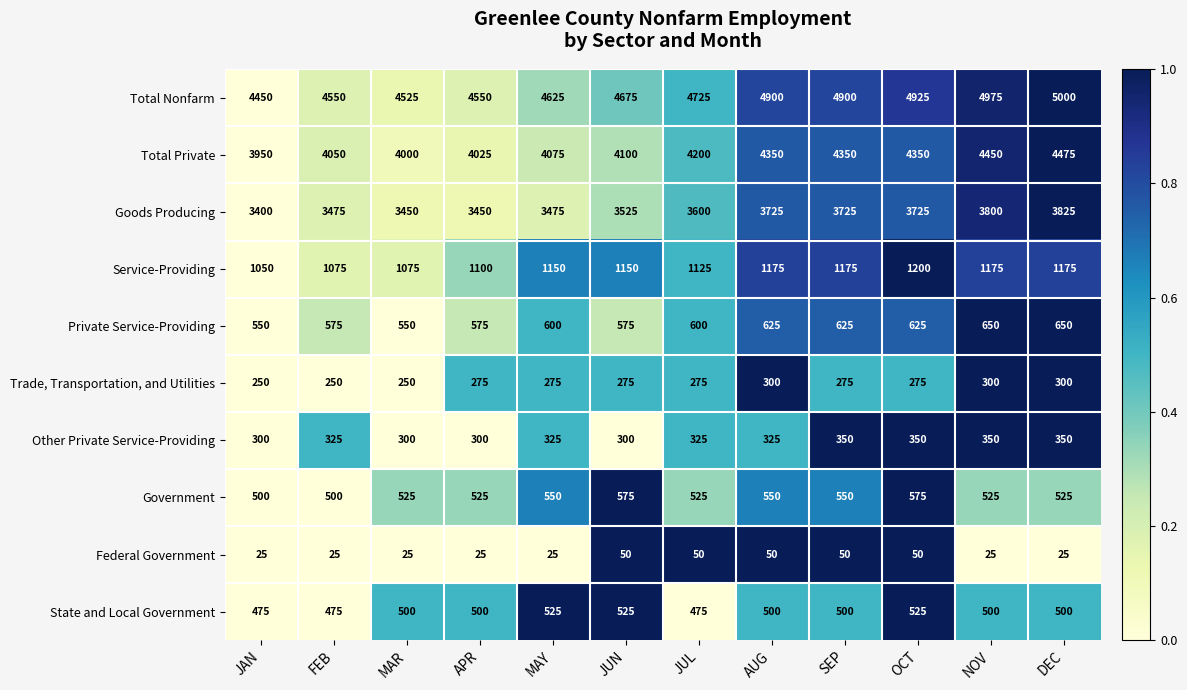

The Service-Providing series shows 1175 at DEC. True or false?

True